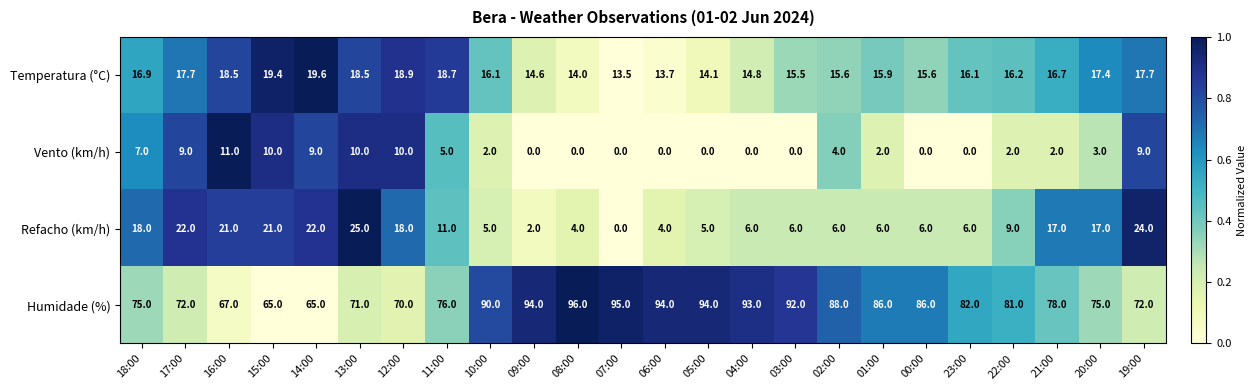

What is the maximum value for Refacho (km/h)?

25.0